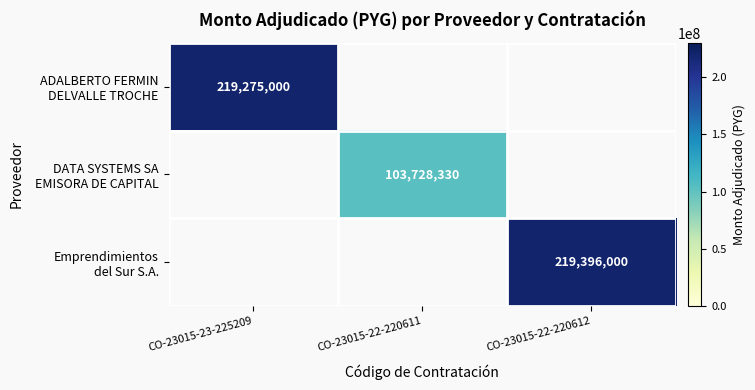

What is the smallest value displayed?

103728330.0